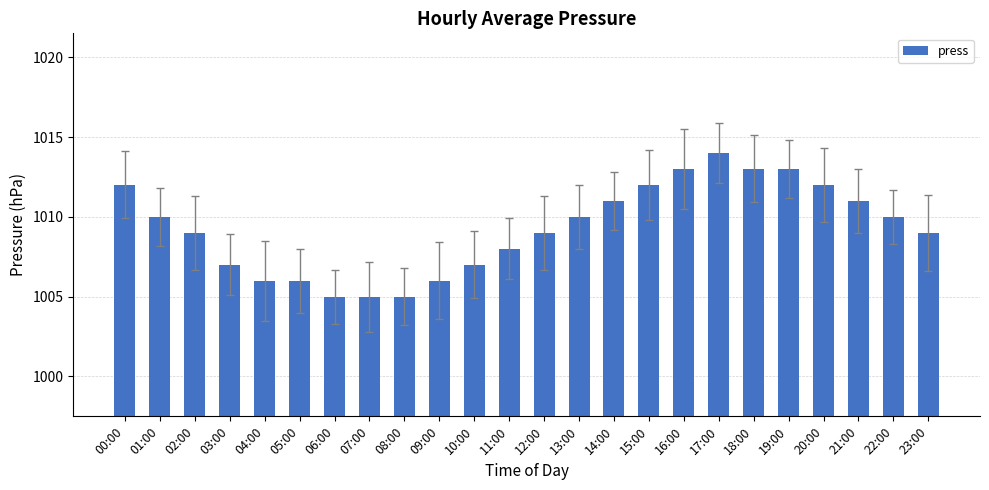

Is it true that the value at 03:00 is 1528?

False